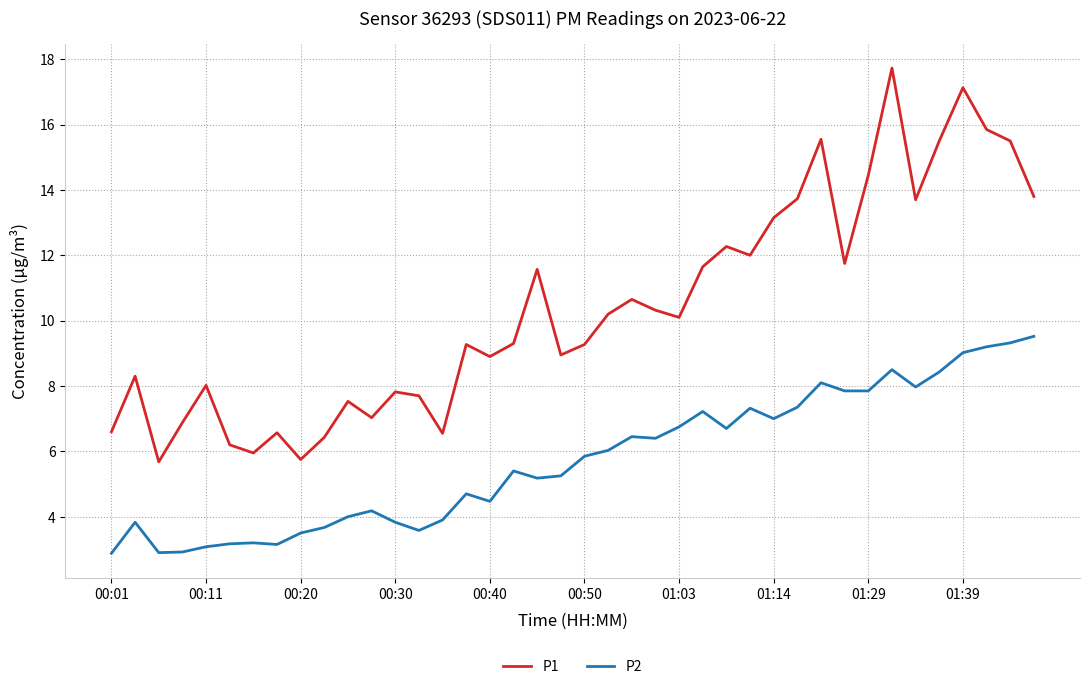

Rank the series by their average value, from lowest to highest.

P2, P1